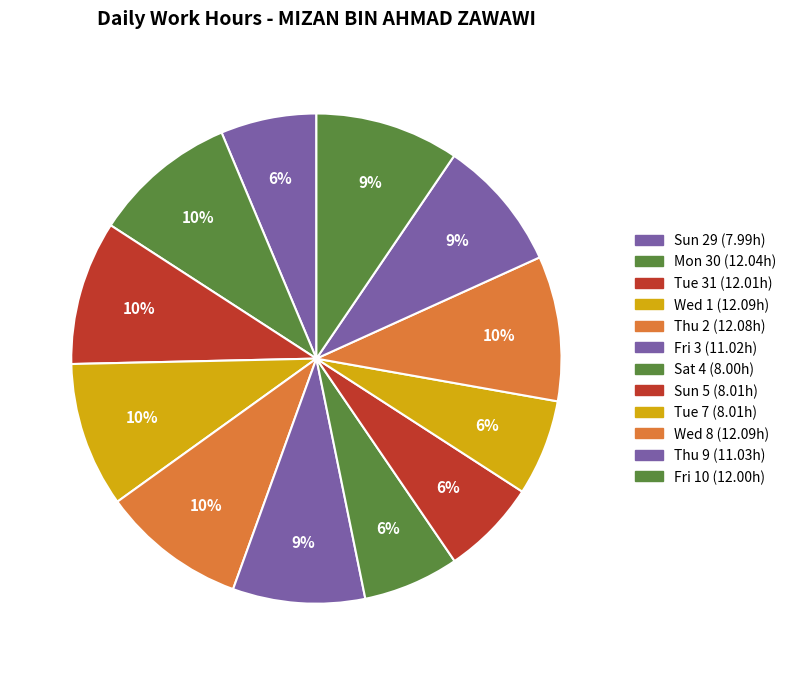

Combined, do Tue 7 and Fri 10 account for over 50%?

No